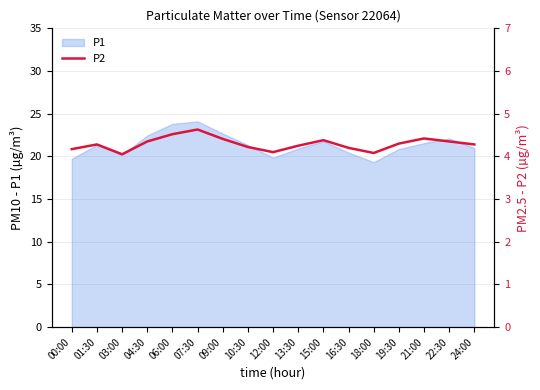

What is the value of the 5th point from the left?

4.5